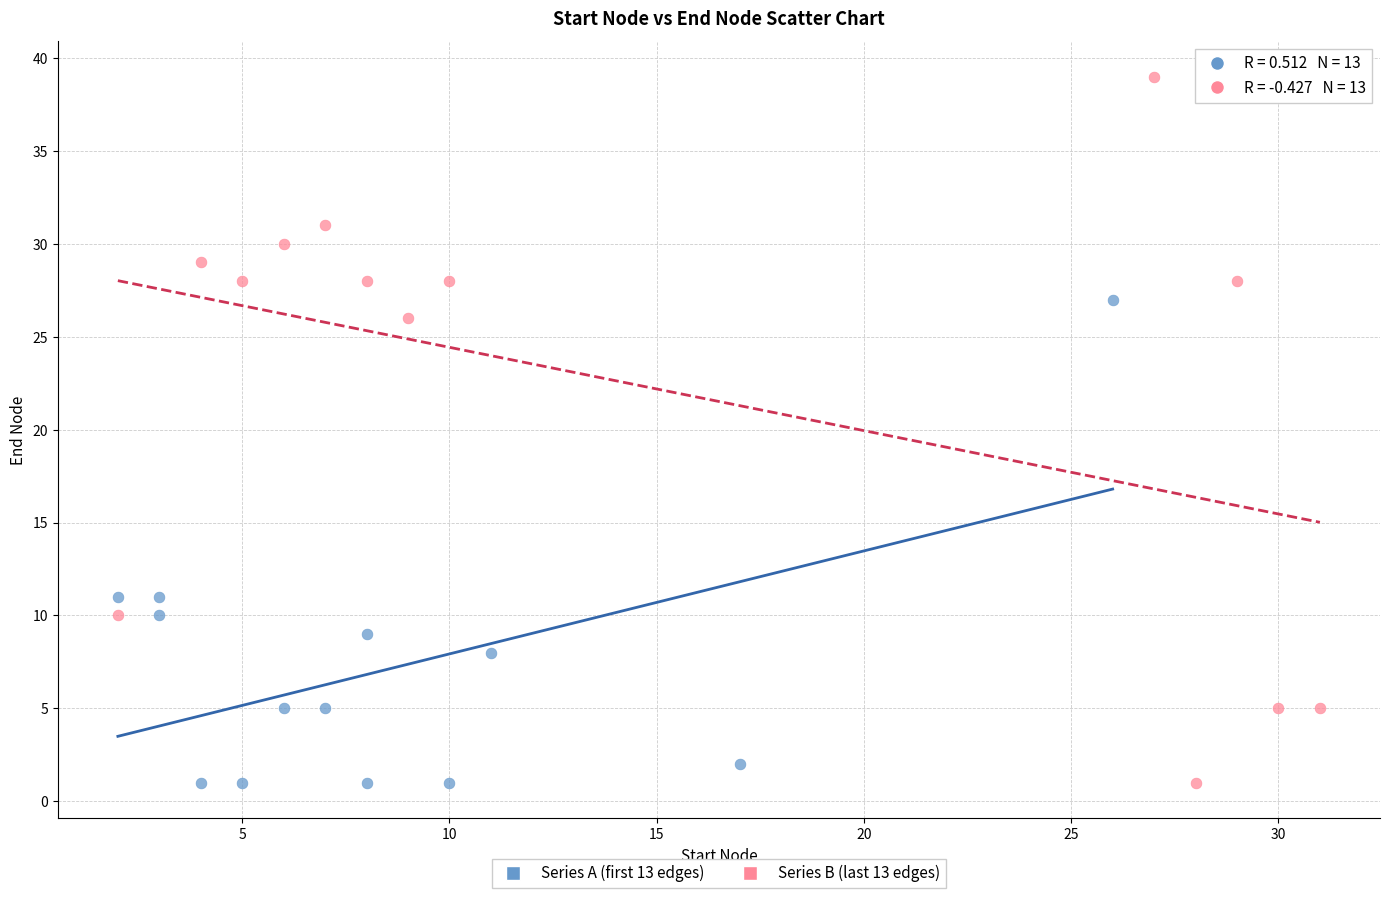

Which series reaches the maximum Y coordinate?

Series B (last 13 edges)